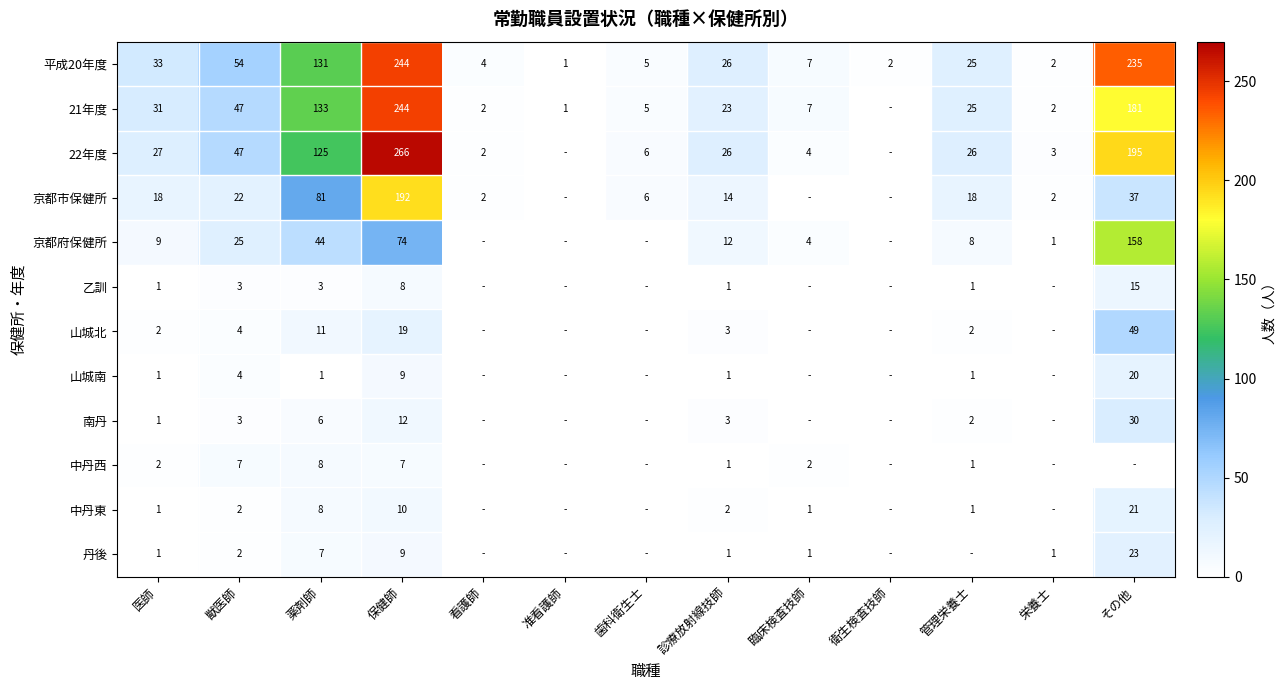

What is the difference between the maximum and minimum values in the 平成20年度 series?

243